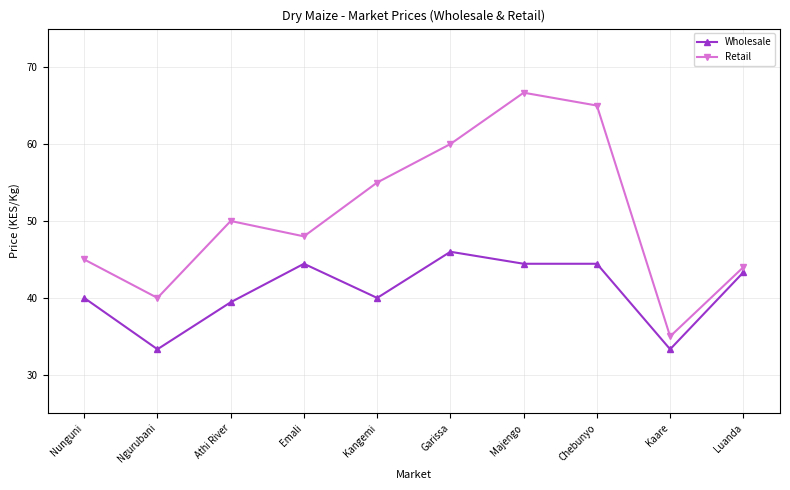

In Retail, how many points are higher than both neighbors (excluding endpoints)?

2